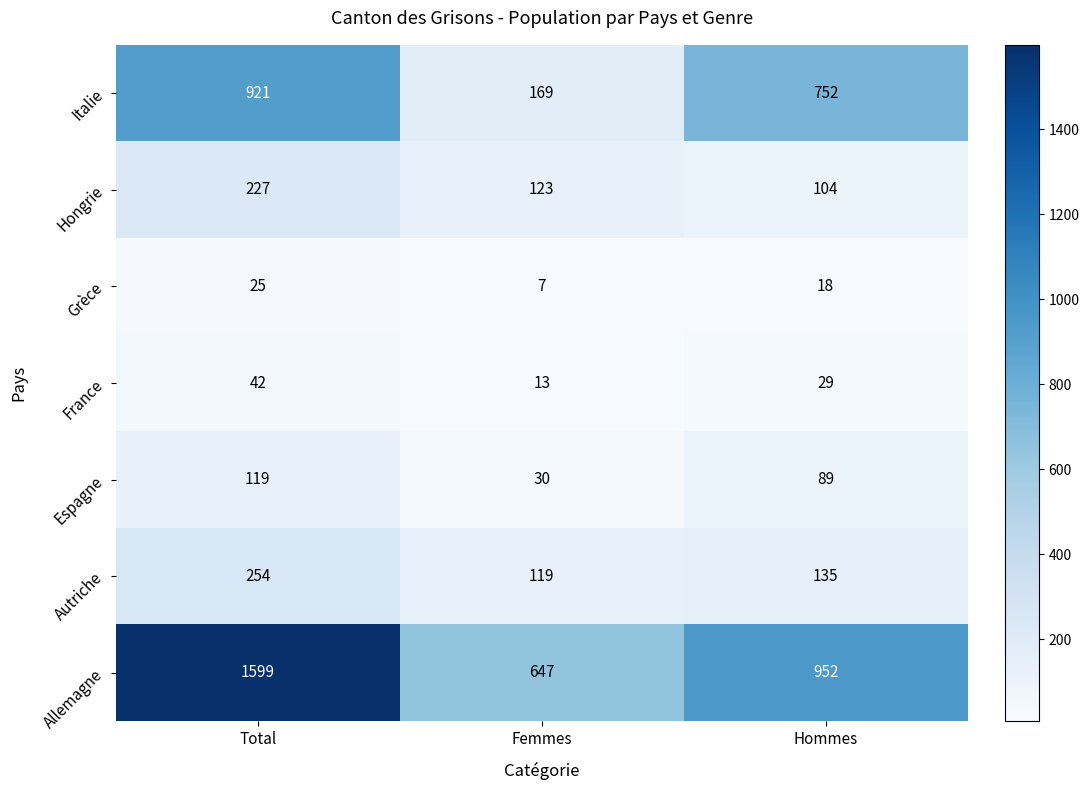

What is the greatest value displayed?

1599